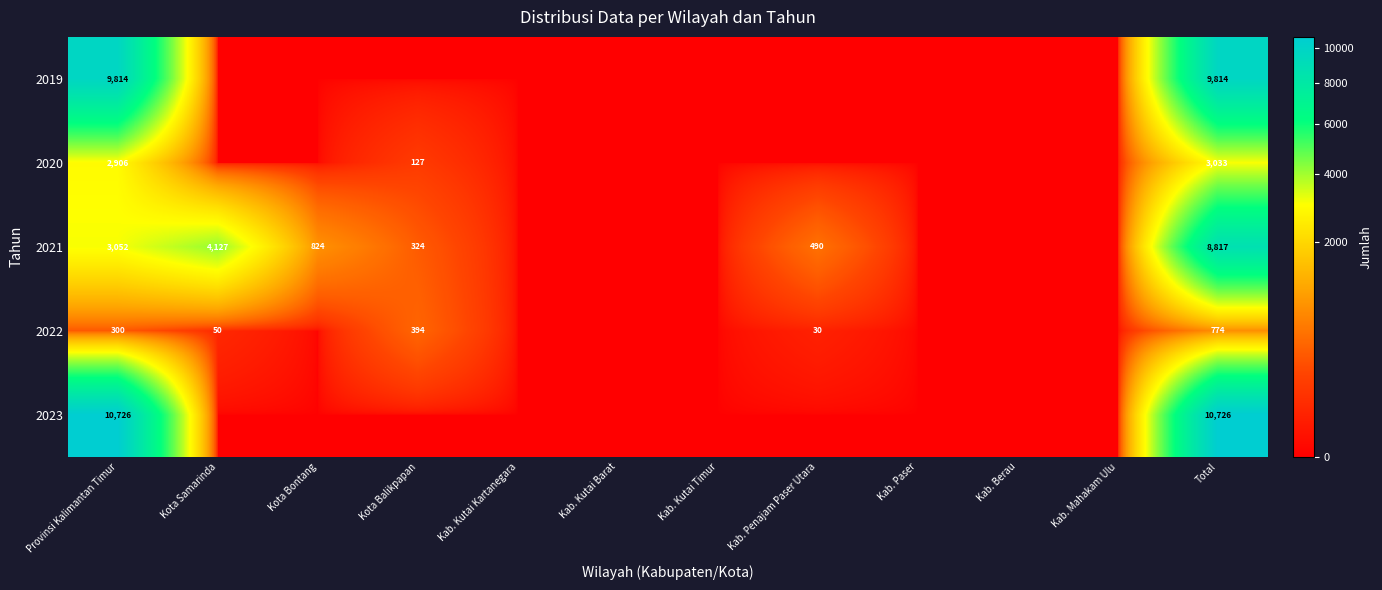

What is the spread (max minus min) of values at Provinsi Kalimantan Timur?

10426